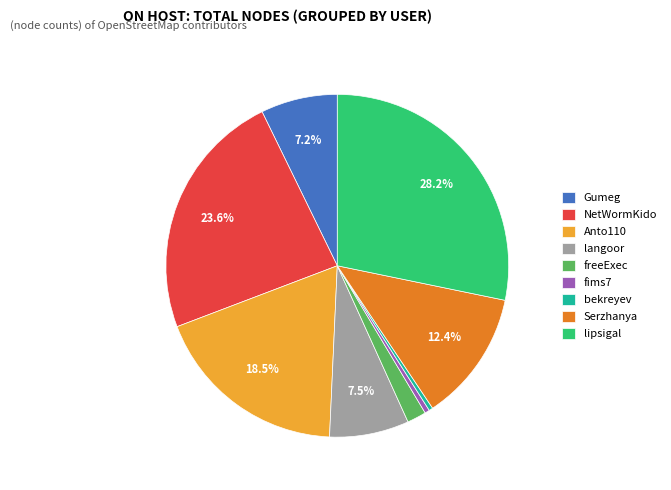

Is it true that Anto110 is 9% of the pie?

False